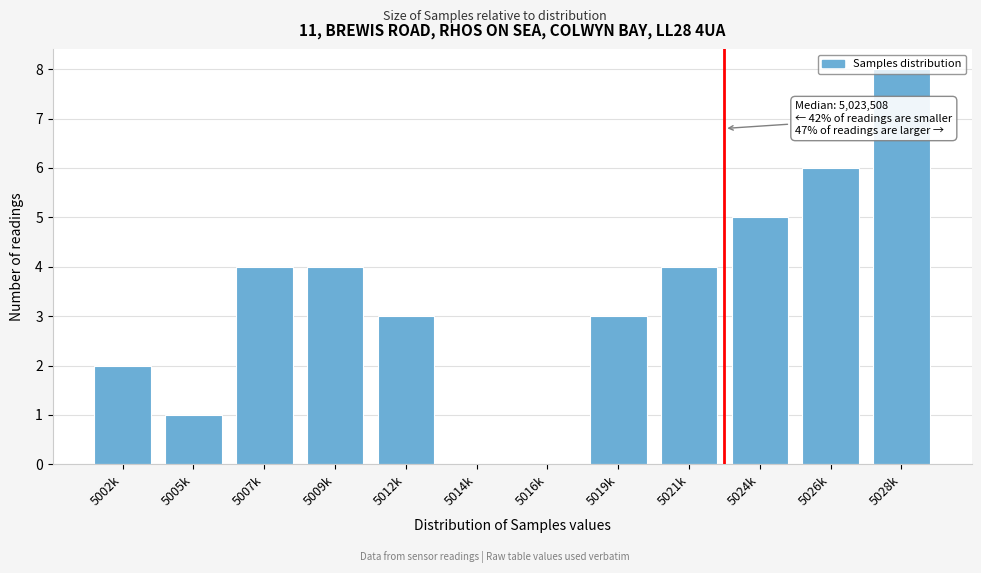

What is the sum of the values at 5012k and 5024k?

8